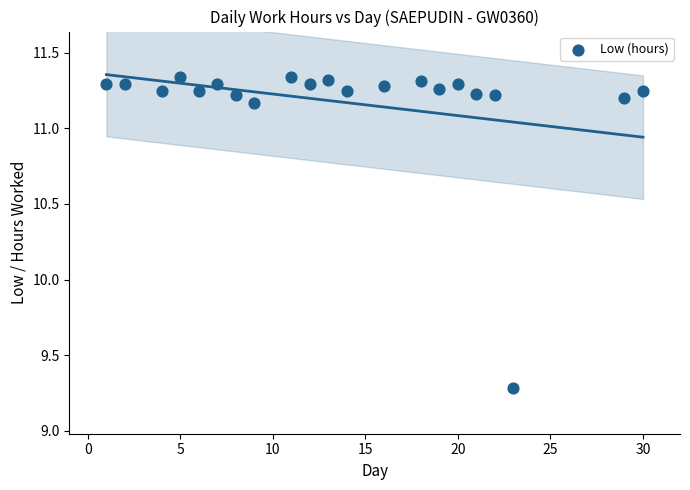

What is the range of Y values (max minus min)?

2.1